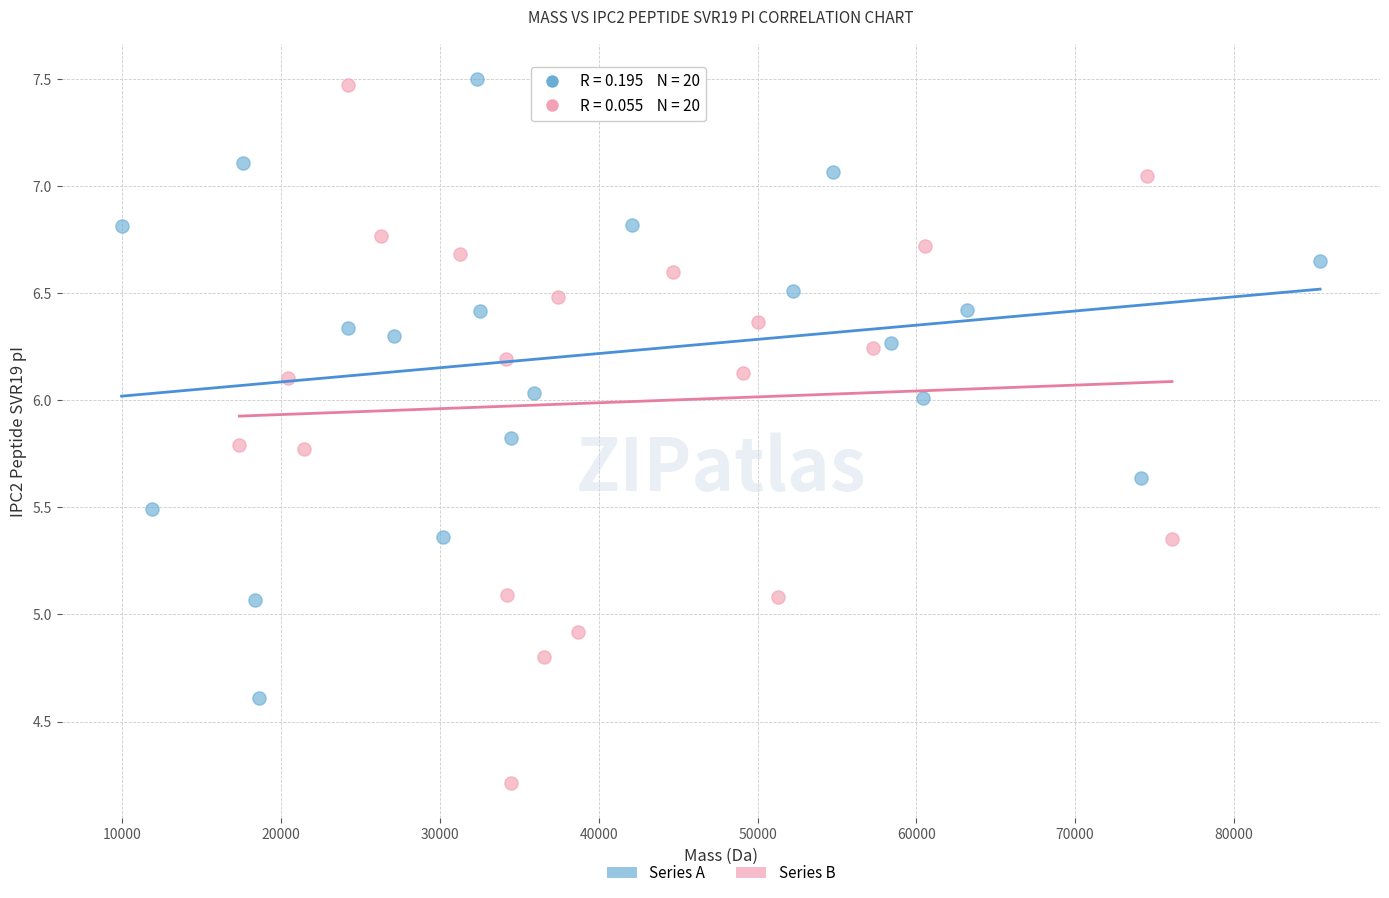

Which series reaches the minimum Y coordinate?

Series B